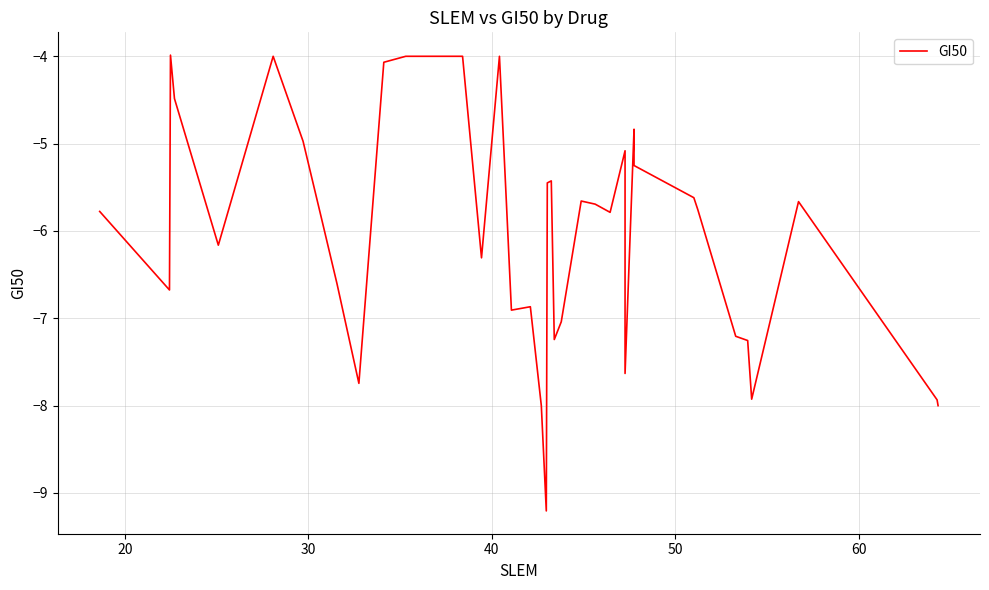

The chart shows a value of -7.8 at 39. True or false?

False